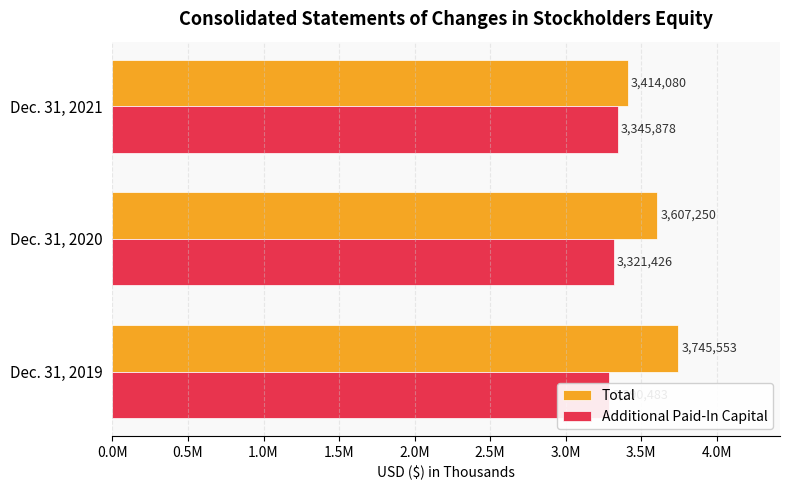

At how many categories does at least one series exceed 3337378?

3